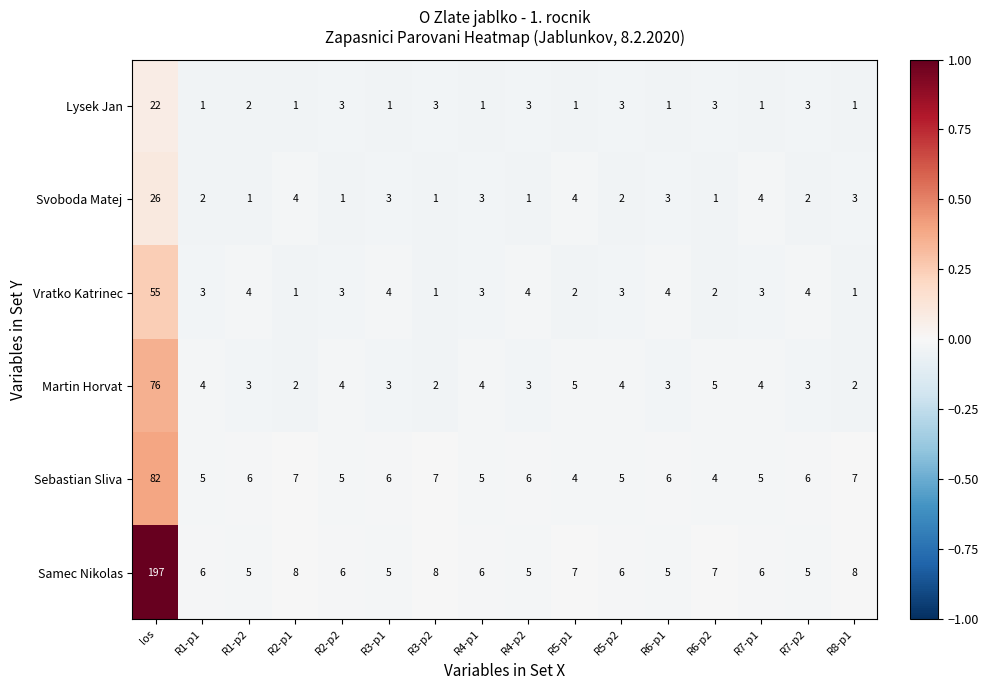

Which series has the widest spread of values?

Samec Nikolas